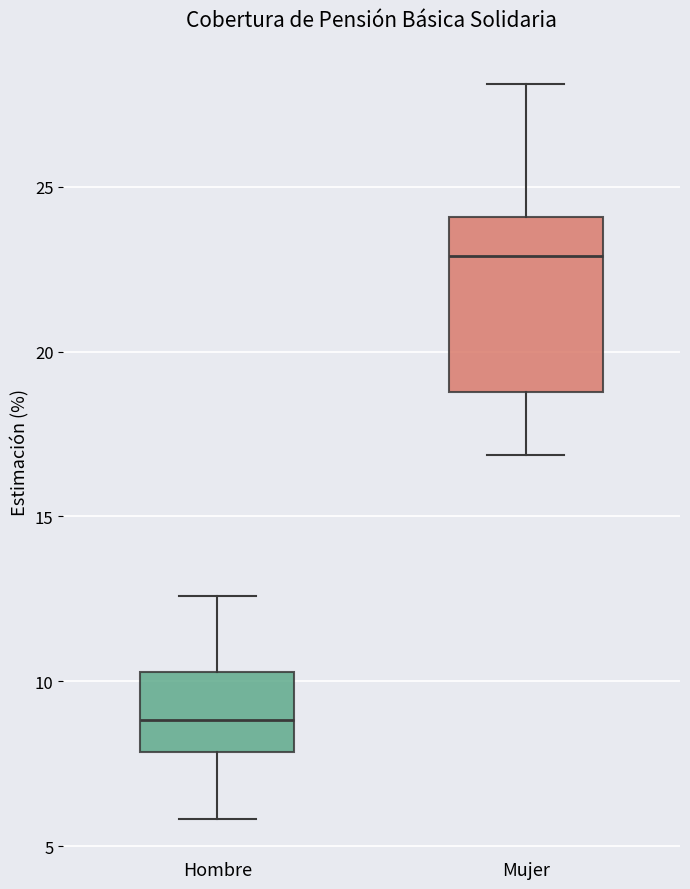

Which box is the tallest, from its lower edge to its upper edge?

Mujer